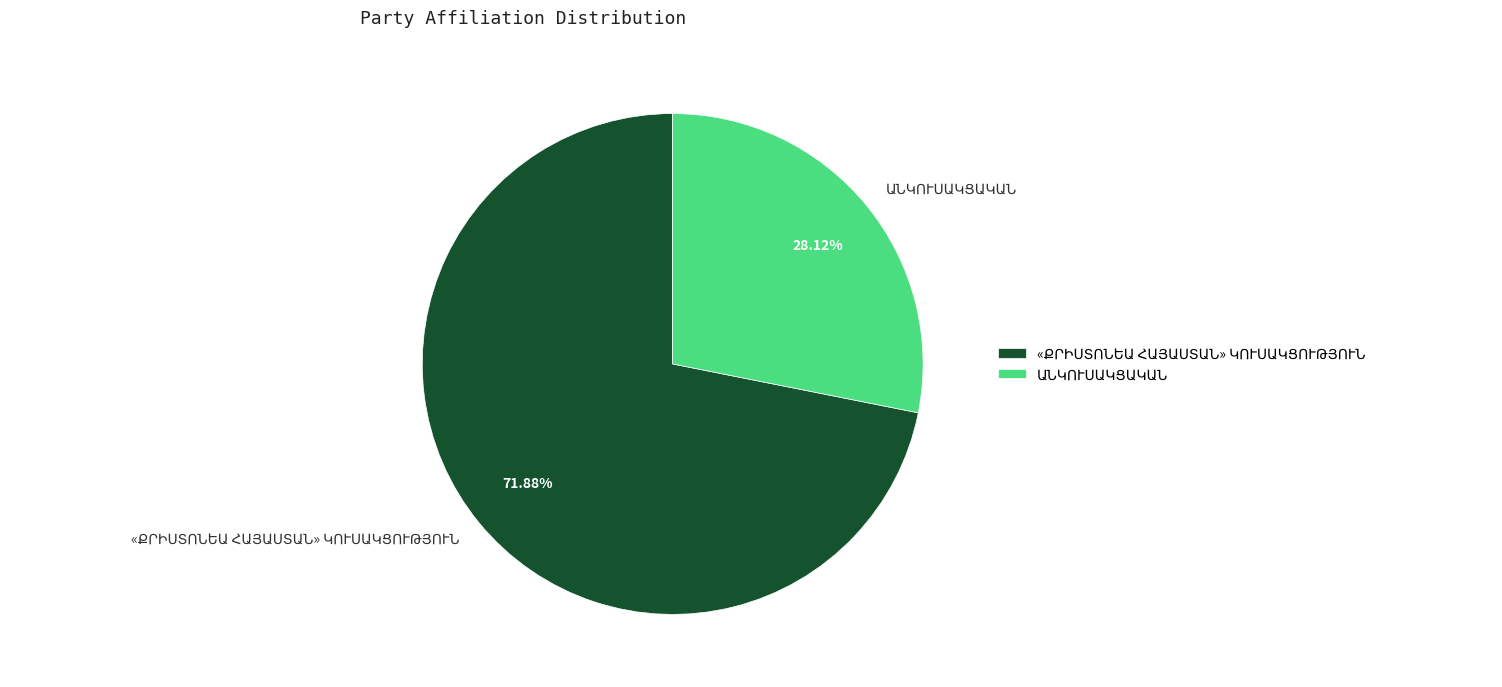

Is there any slice that represents more than half of the pie?

Yes